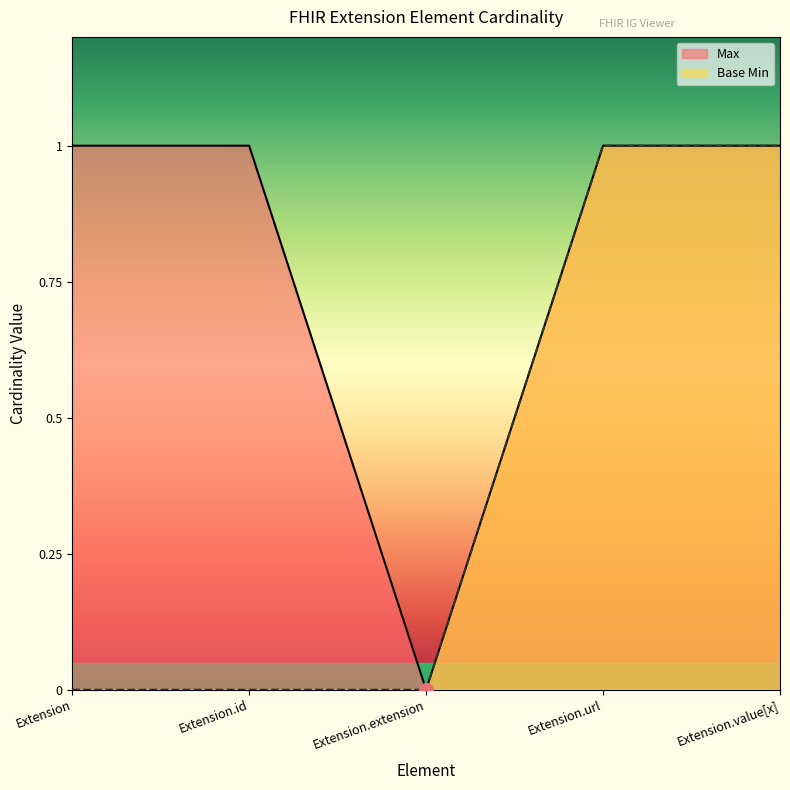

Which category has the lowest value in the Max series?

Extension.extension